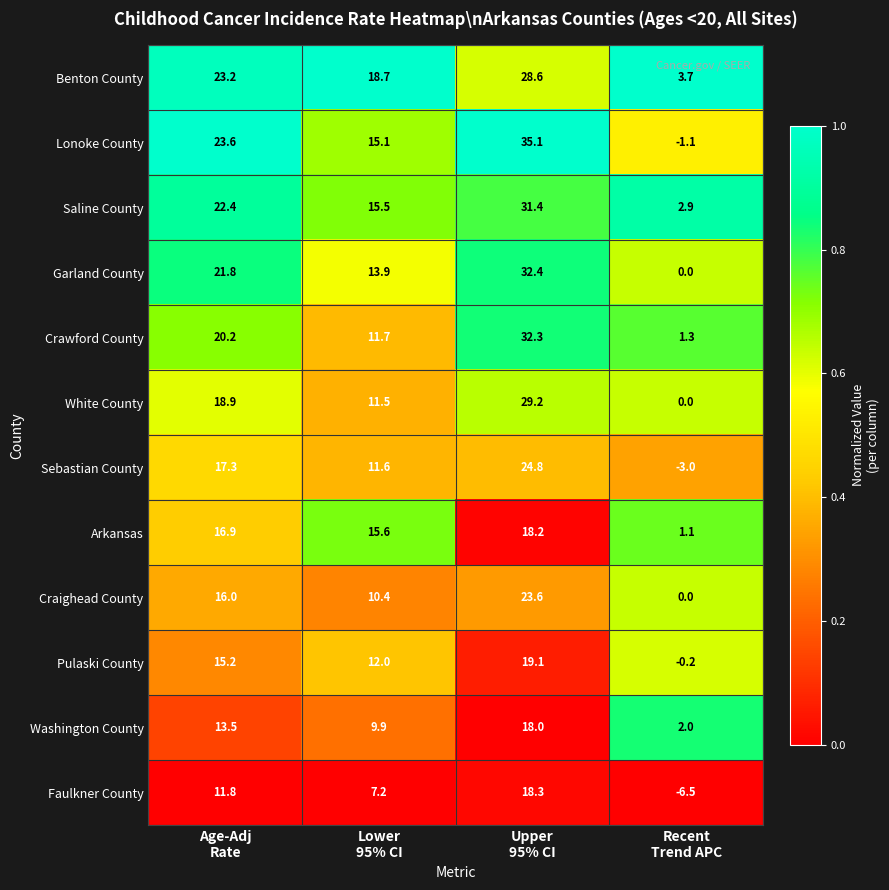

What is the lowest value of the Arkansas series?

1.1